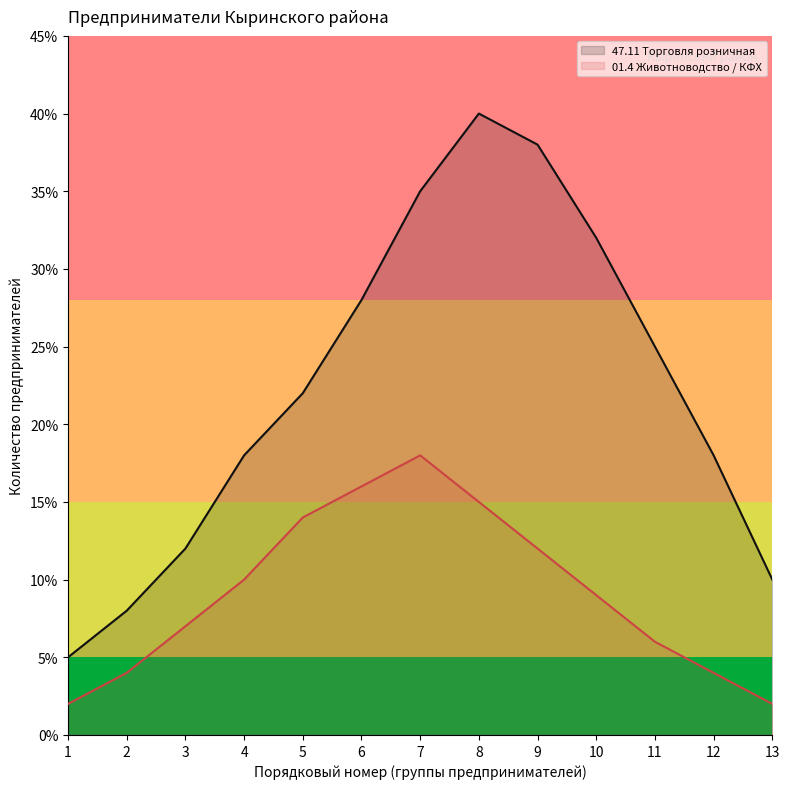

List the labels in order of 47.11 Торговля розничная value, smallest first.

1, 2, 13, 3, 4, 12, 5, 11, 6, 10, 7, 9, 8